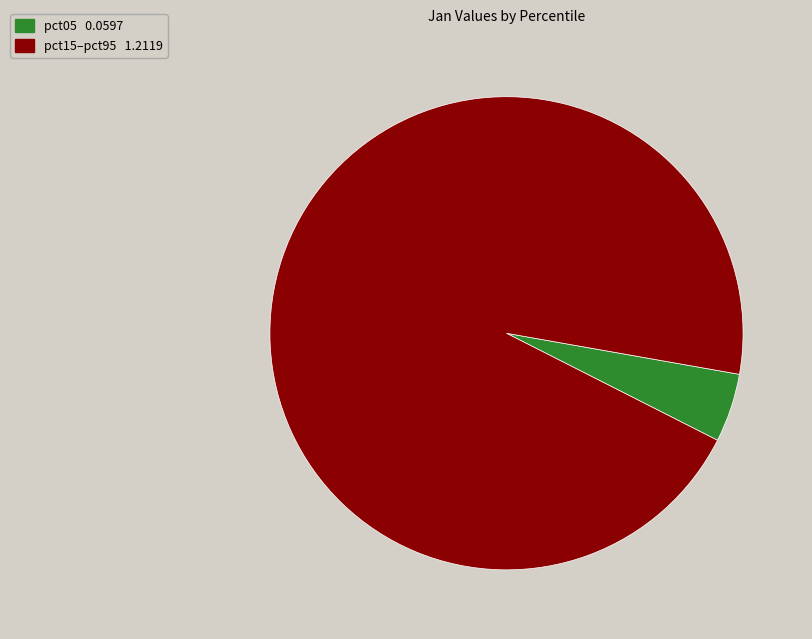

Does any single category account for the majority?

Yes